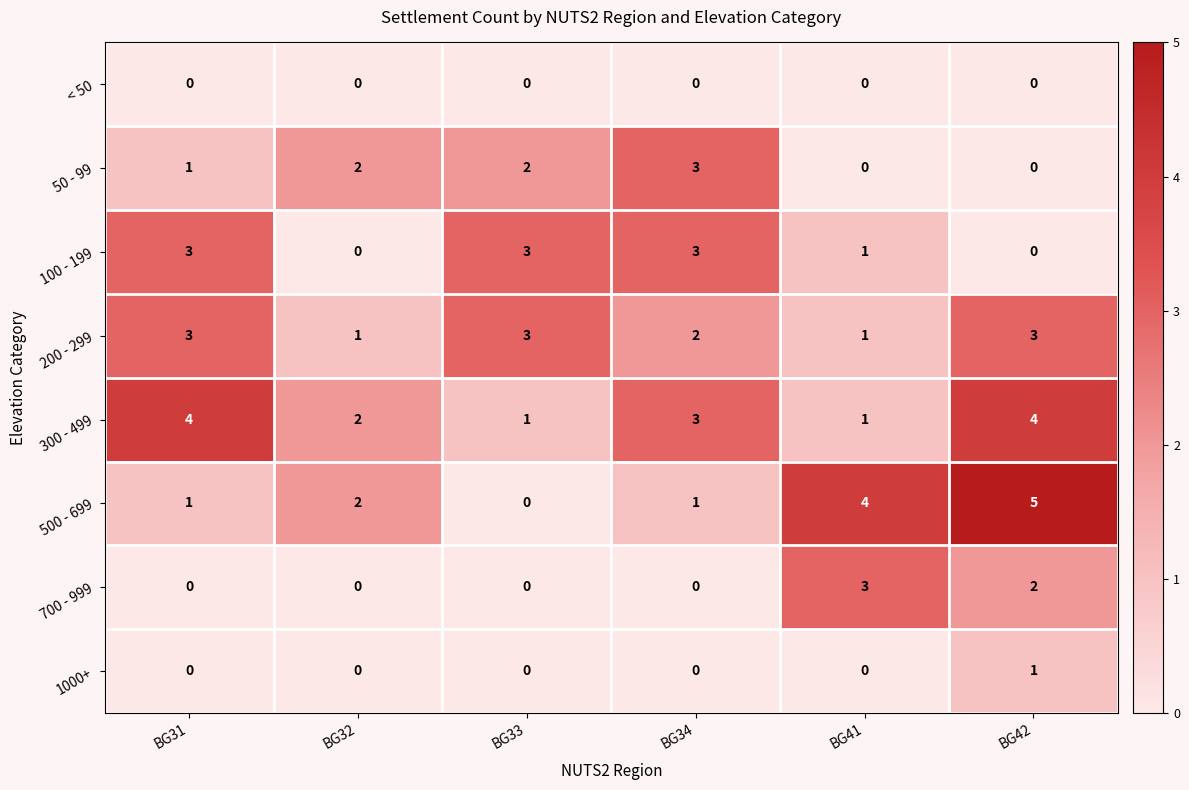

The 100 - 199 series shows 1 at BG31. True or false?

False